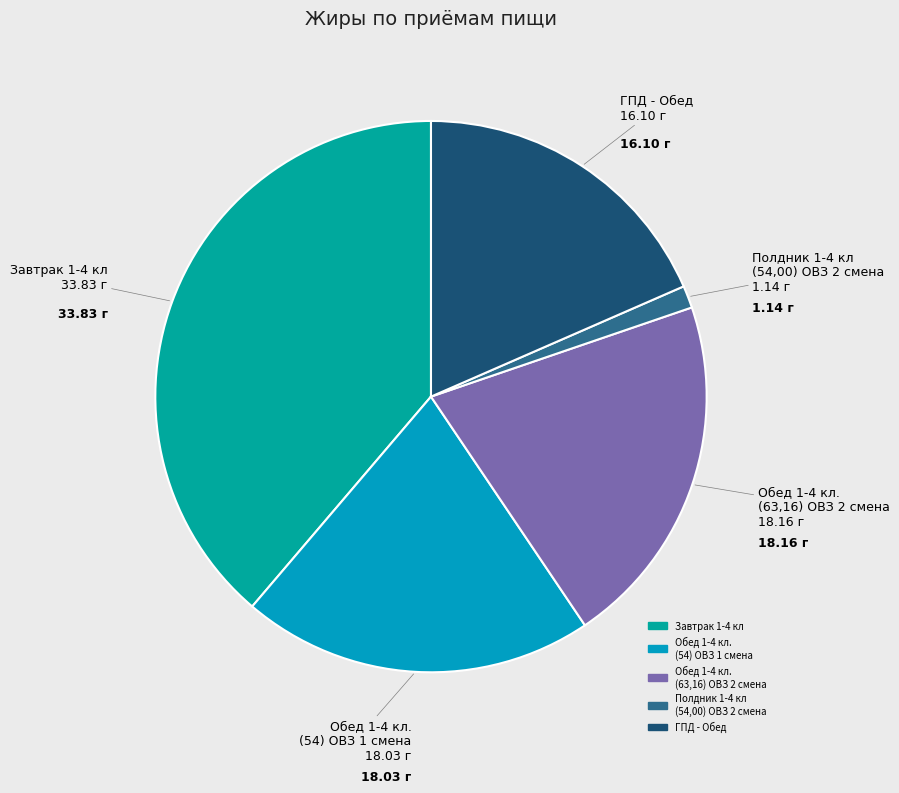

Rank the categories by value from lowest to highest.

Полдник 1-4 кл (54,00) ОВЗ 2 смена, ГПД - Обед, Обед 1-4 класс (54) ОВЗ 1 смена, Обед 1-4 кл. (63,16) и ОВЗ 2 смена, Завтрак 1-4 кл